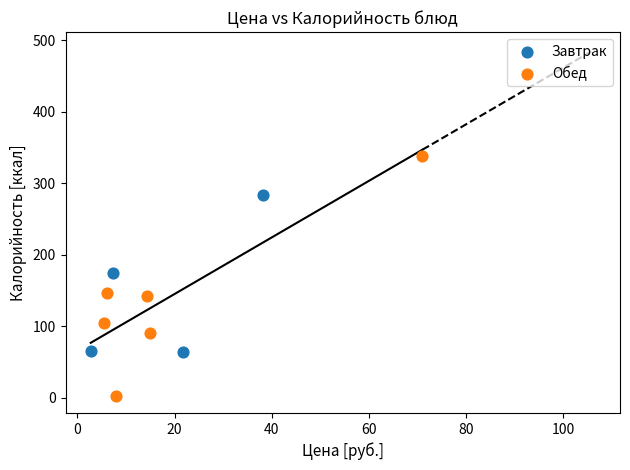

Which series has the widest spread of Y values?

Обед